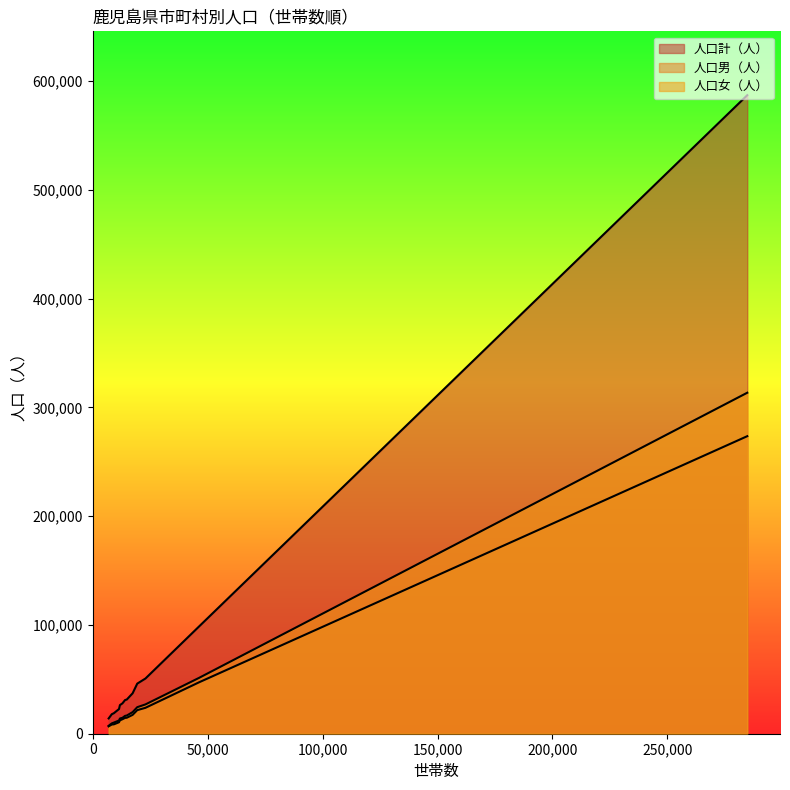

What are all the series names shown in the legend?

人口計（人）, 人口男（人）, 人口女（人）